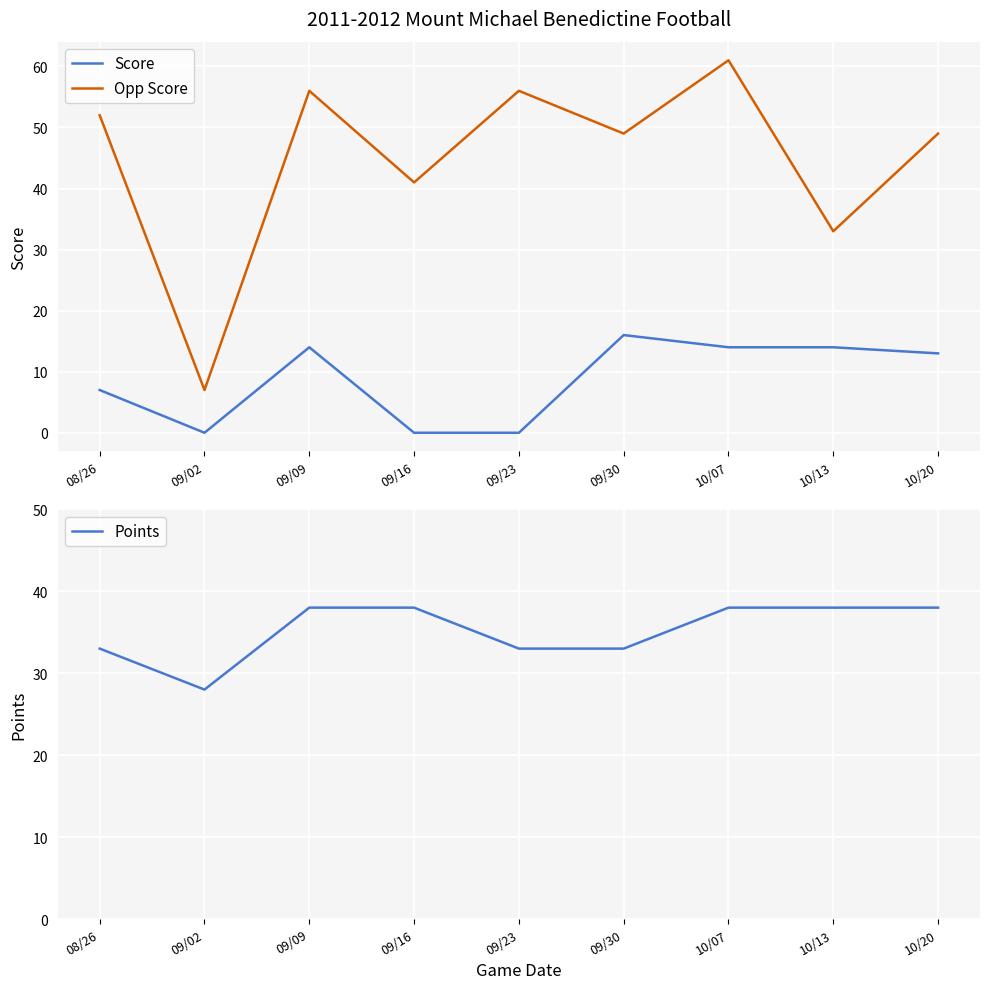

Is it true that Opp Score equals 49 at 10/20?

True